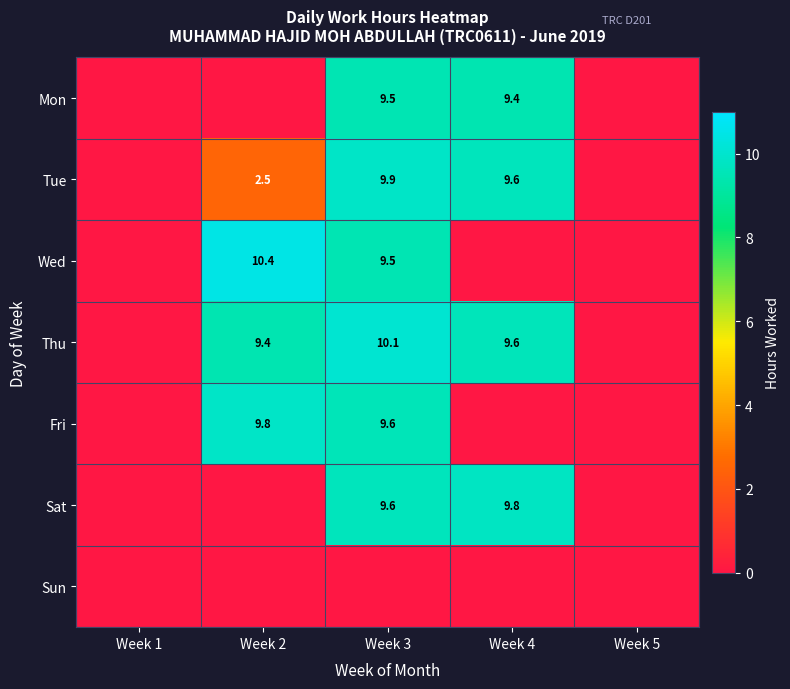

Is it true that Tue equals 12.9 at Week 4?

False